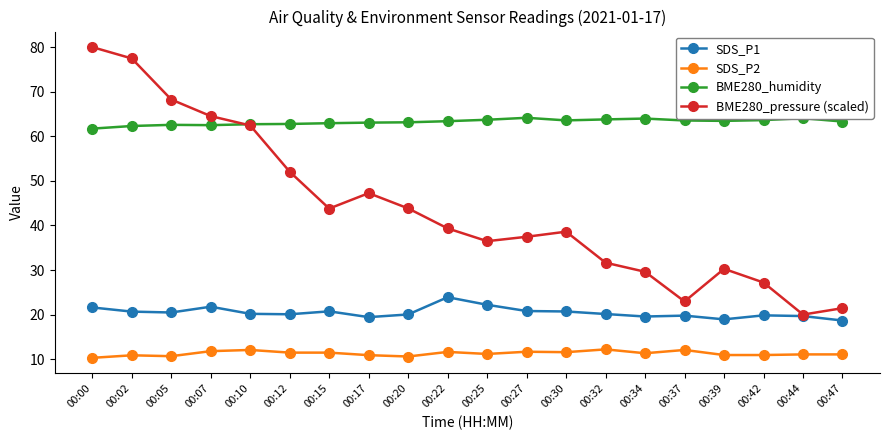

Rank the series by their maximum value, from lowest to highest.

SDS_P2, SDS_P1, BME280_humidity, BME280_pressure (scaled)